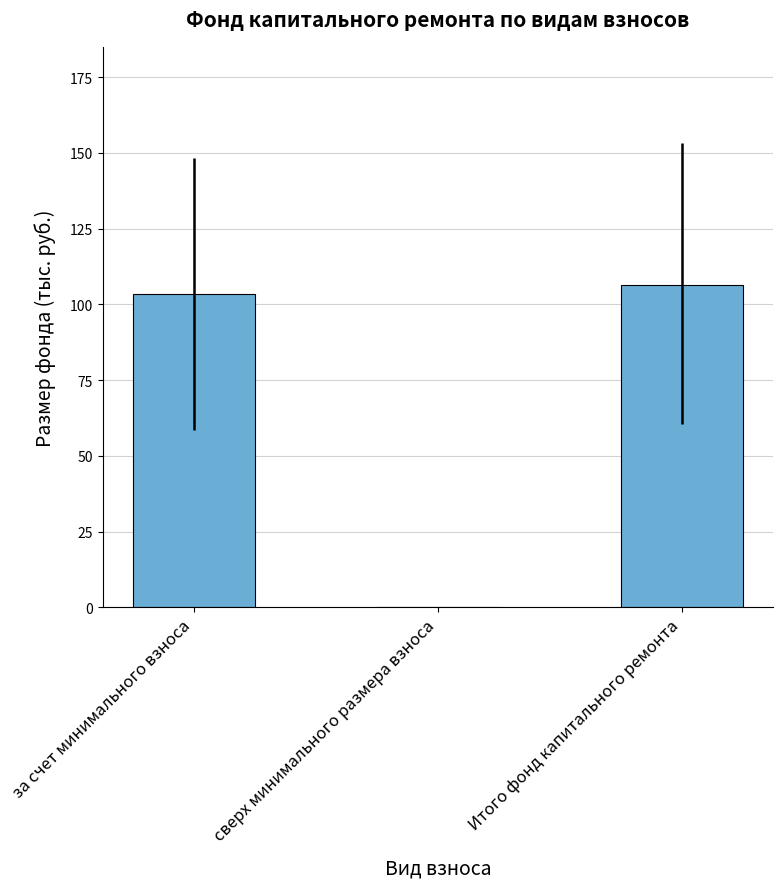

What is the change in value from сверх минимального размера взноса to Итого фонд капитального ремонта?

+106.4